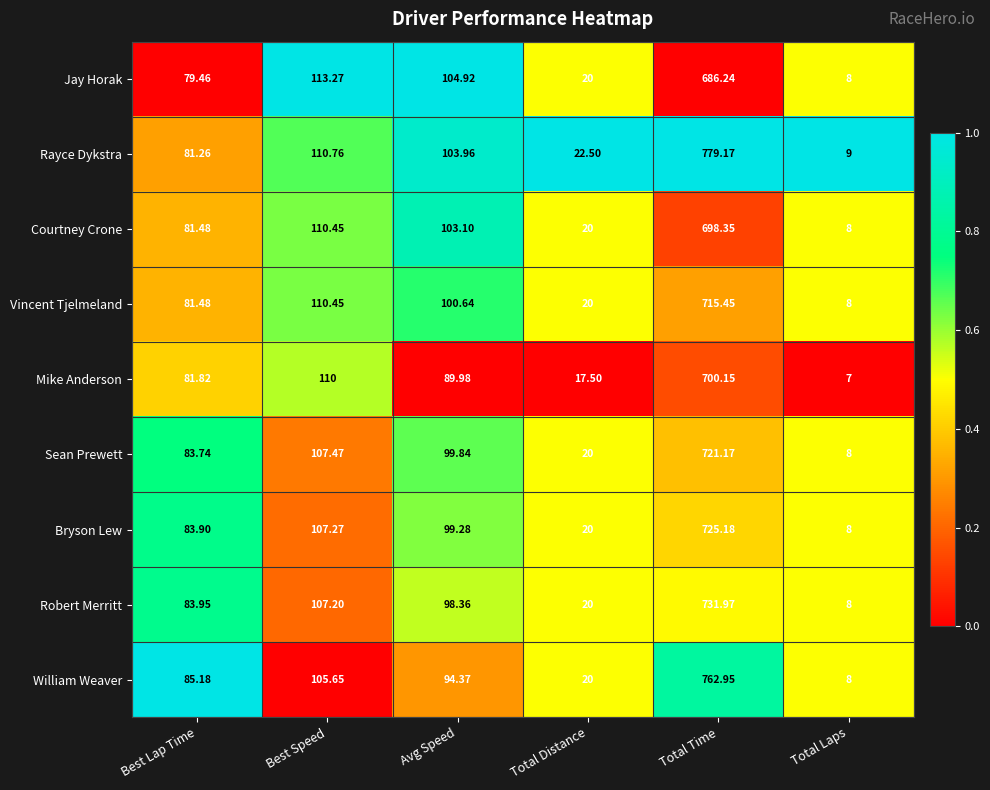

What is the maximum value shown in the chart?

779.2